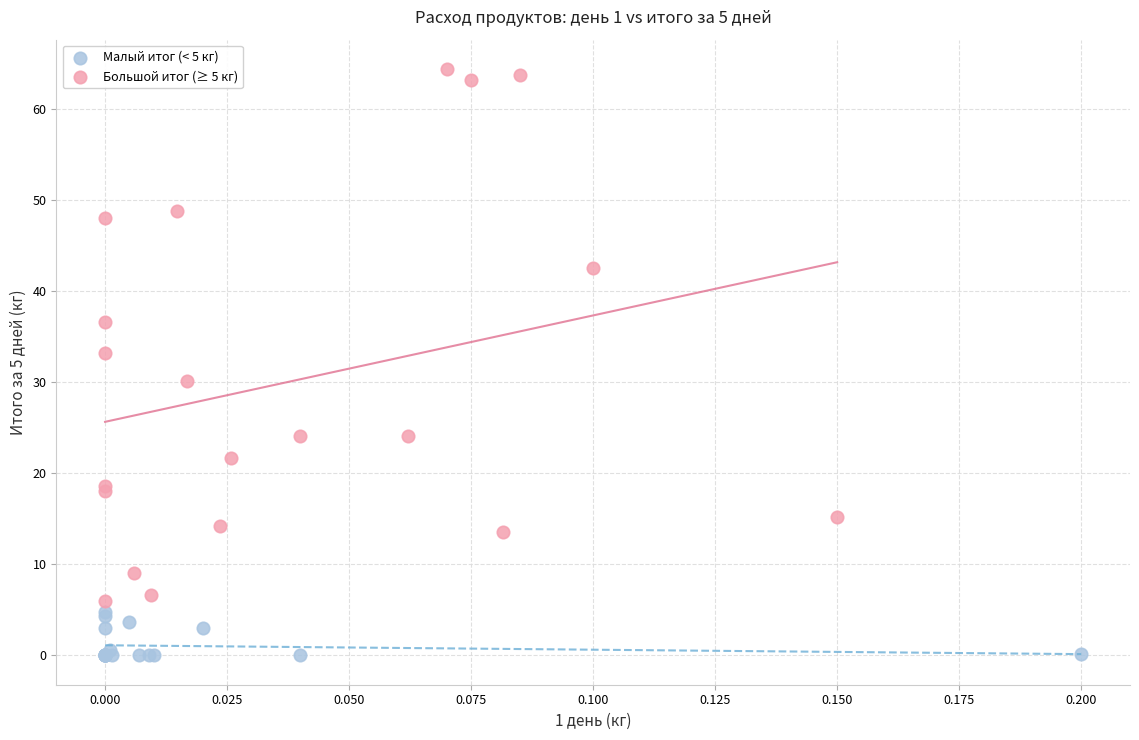

Which series contains the highest Y value?

Большой итог (≥ 5 кг)